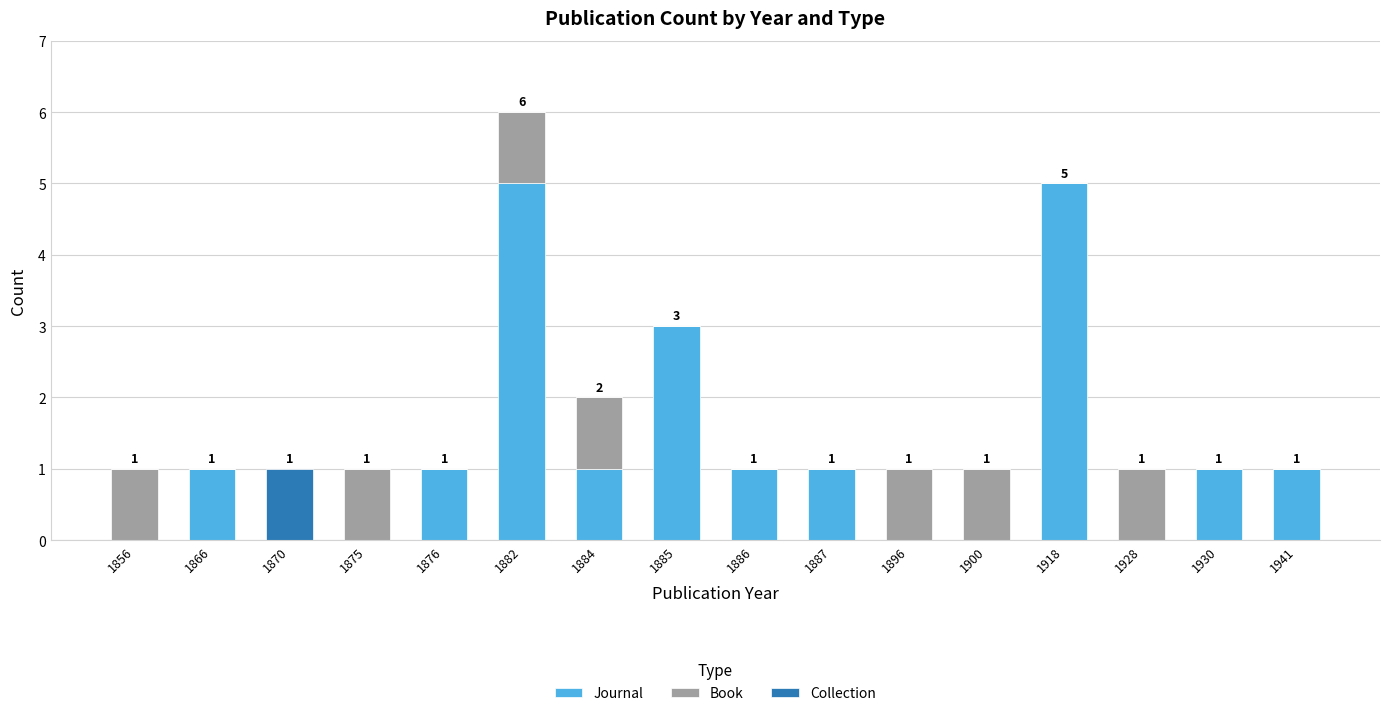

What is the total value across all series at 1918?

5